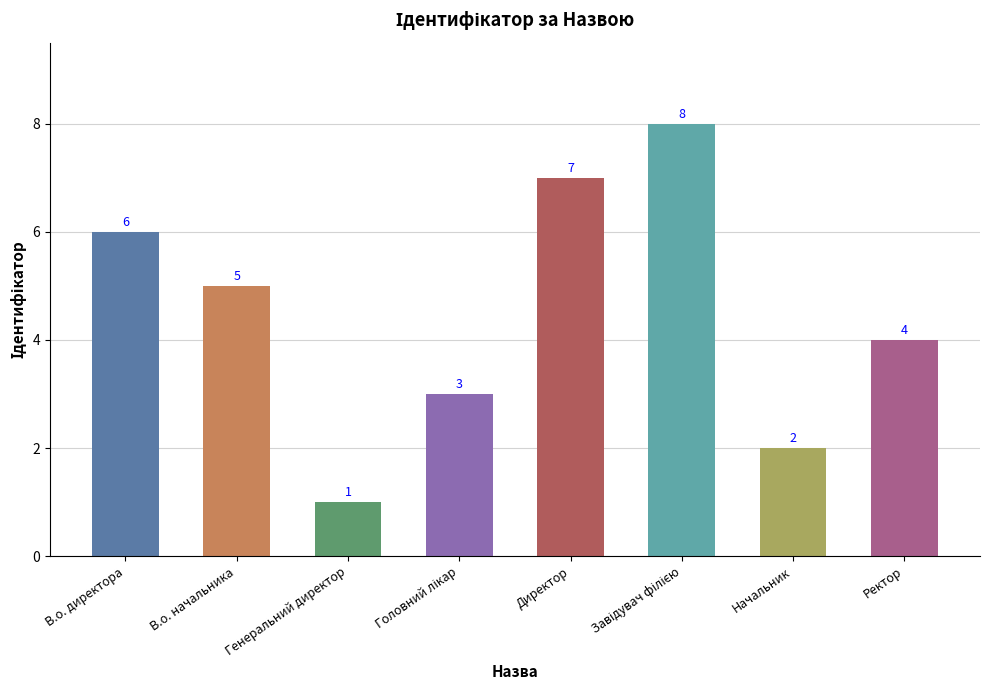

What position from the left is Начальник?

7